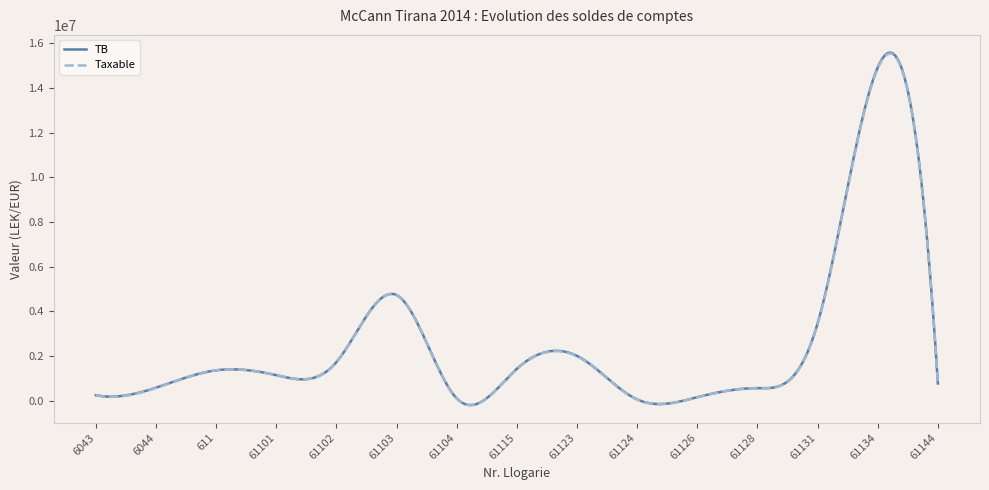

Which series has the largest range (max minus min)?

TB